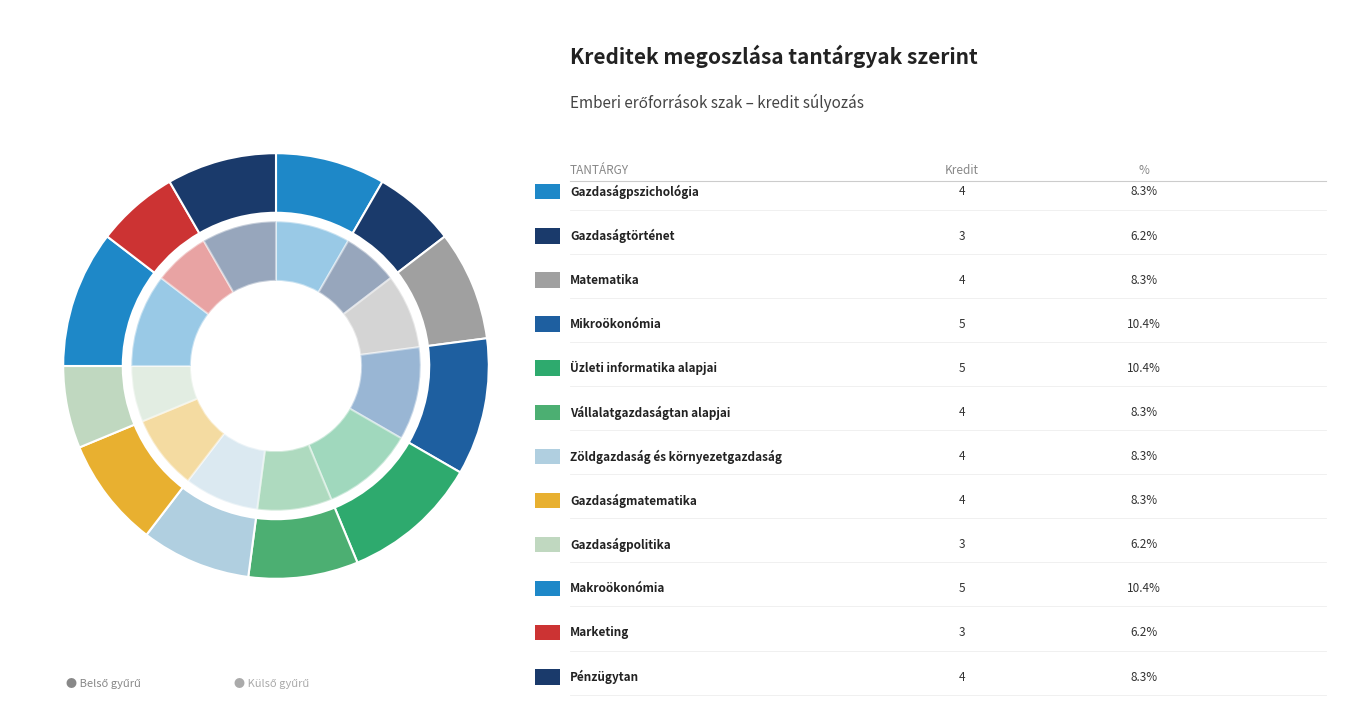

Is the sum of Zöldgazdaság és környezetgazdaság and Vállalatgazdaságtan alapjai greater than half?

No